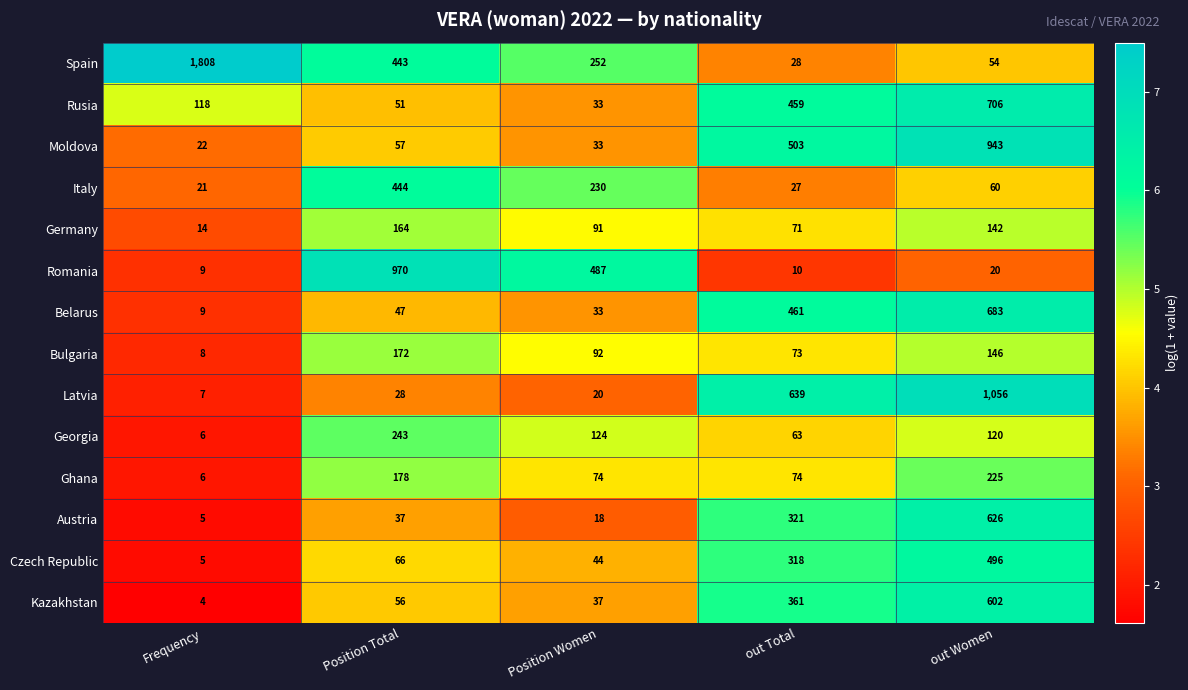

Which series has the widest spread of values?

Spain